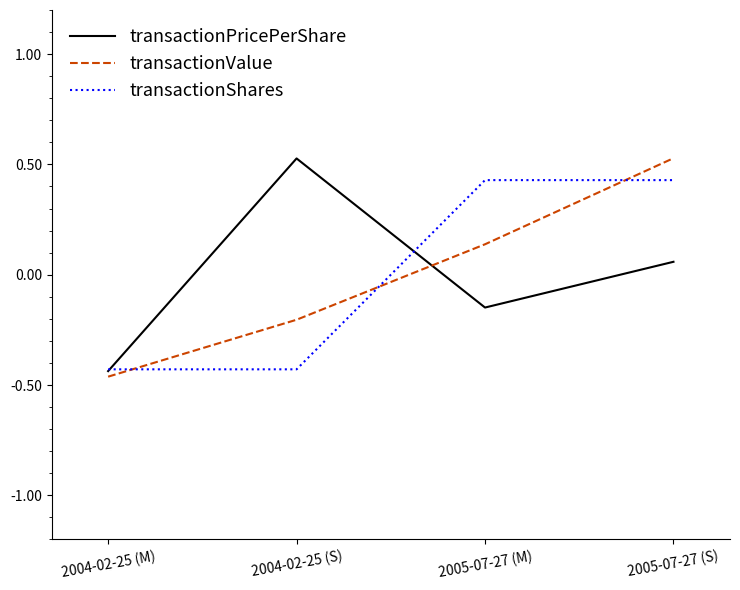

True or false: transactionValue has more than 0 interior local peaks.

False